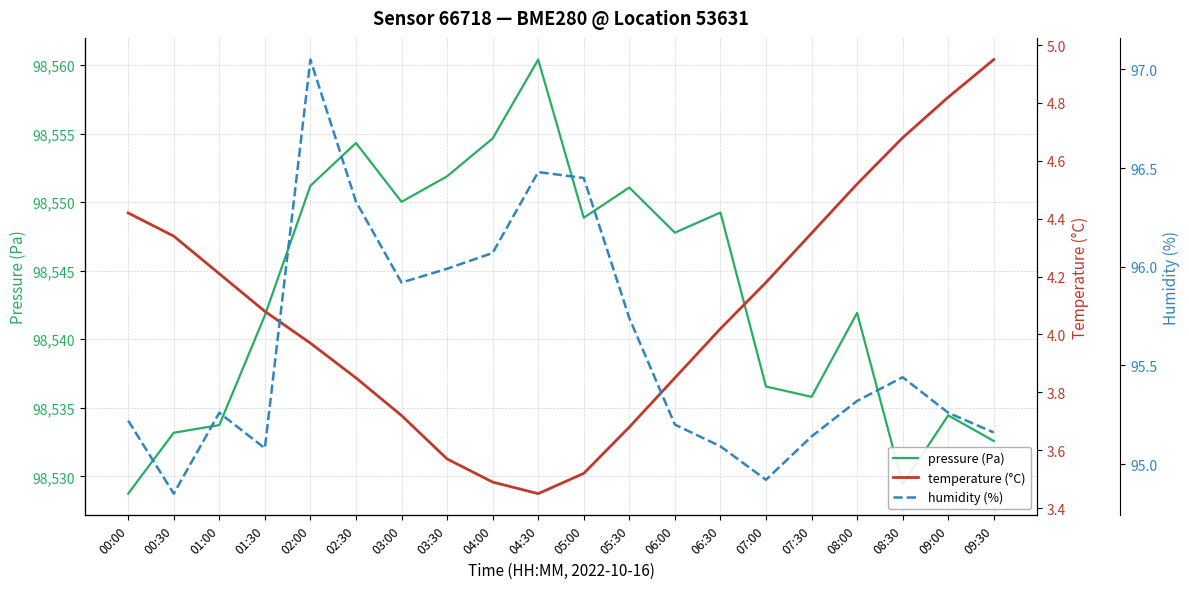

True or false: temperature (°C) and humidity (%) intersect in this chart.

False